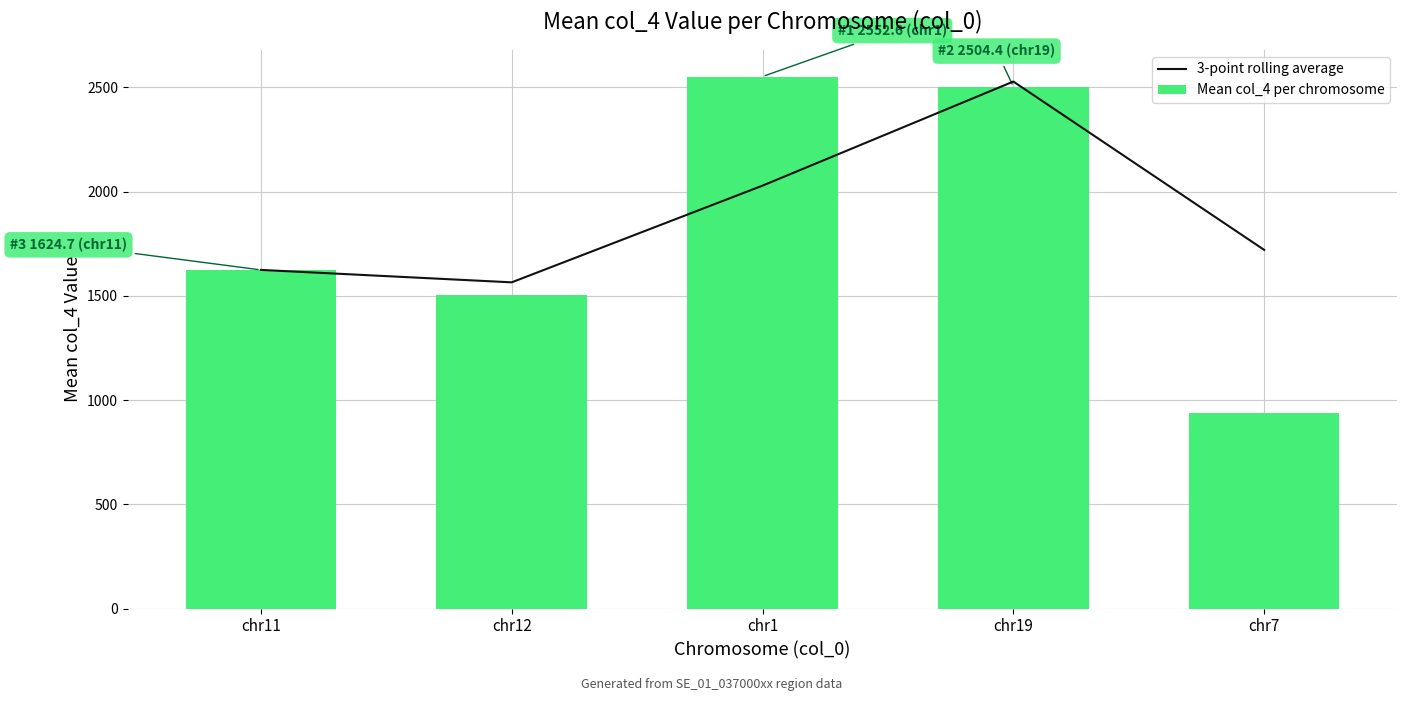

At chr7, list the series in order from largest to smallest.

3-point rolling average, Mean col_4 per chromosome